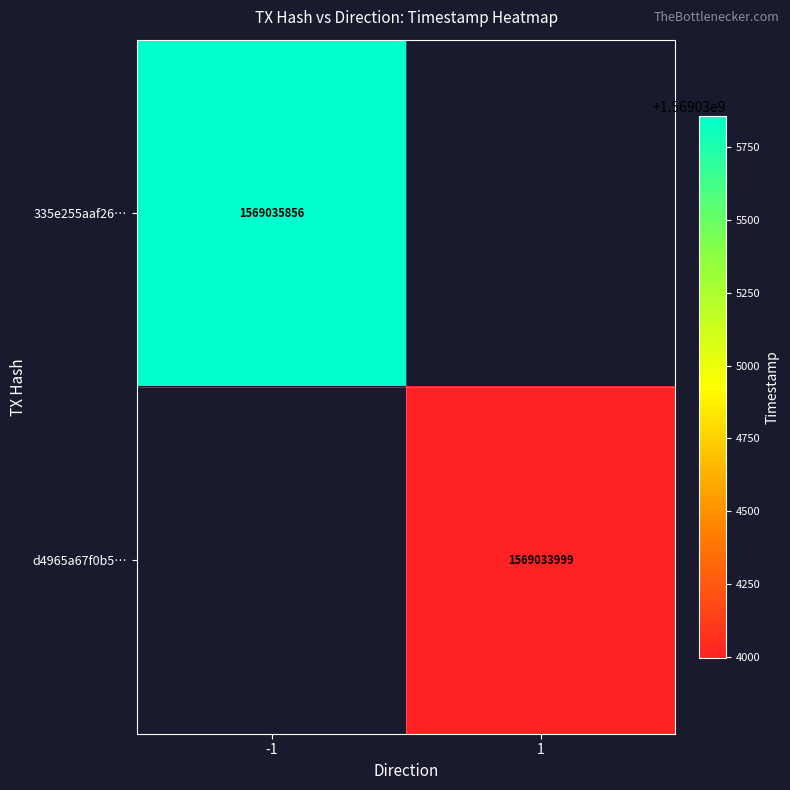

Is it true that 335e255aaf26… equals 2780999188 at -1?

False